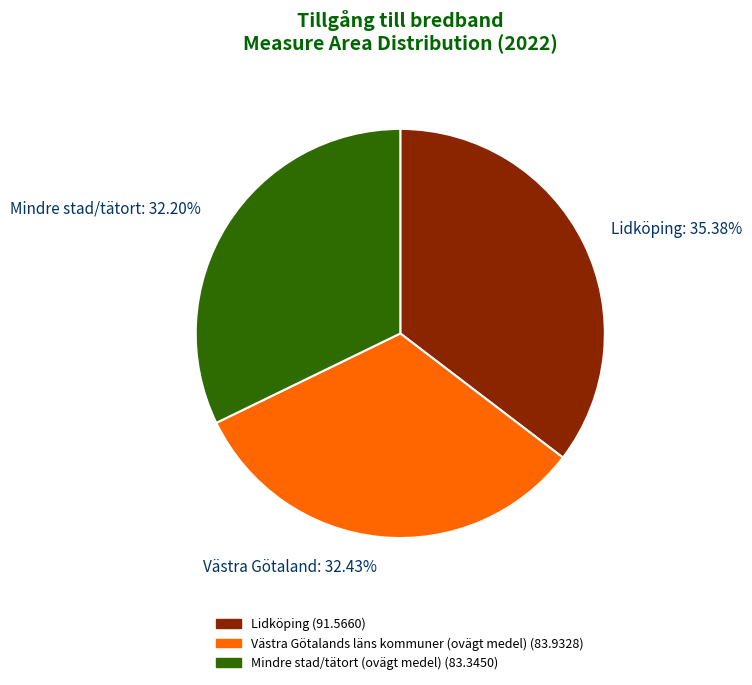

Between Lidköping and Mindre stad/tätort, which is larger?

Lidköping